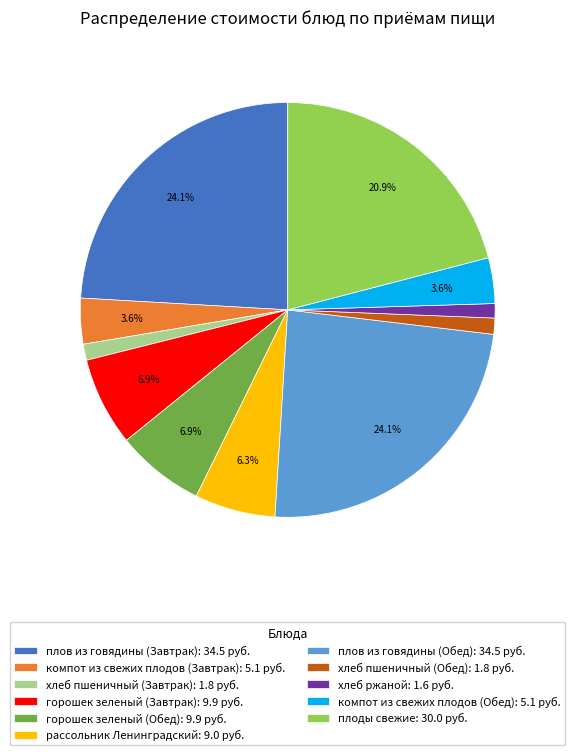

How many slices are in this pie chart?

11